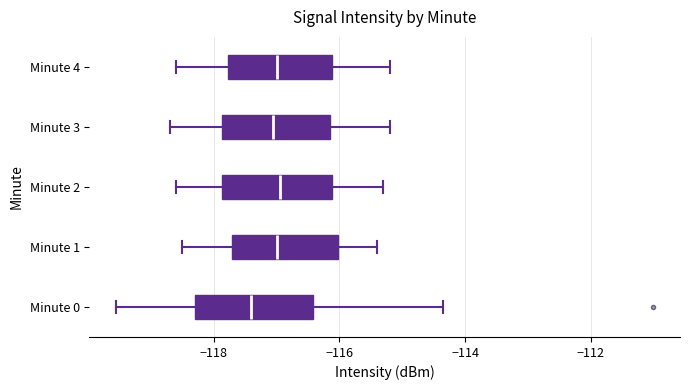

Reading bottom to top, transcribe this box plot: for each box, give where its median line is, the range the box spans, and where its two whiskers end, as read against the x-axis. The values are not printed on the chart, so give them approximately, as read against the axis.

Minute 0: median -117.4, box -118.4 to -116.4, whiskers -119.6 to -114.4
Minute 1: median -117.0, box -117.8 to -116.0, whiskers -118.4 to -115.4
Minute 2: median -117.0, box -117.8 to -116.2, whiskers -118.6 to -115.2
Minute 3: median -117.0, box -117.8 to -116.2, whiskers -118.6 to -115.2
Minute 4: median -117.0, box -117.8 to -116.2, whiskers -118.6 to -115.2